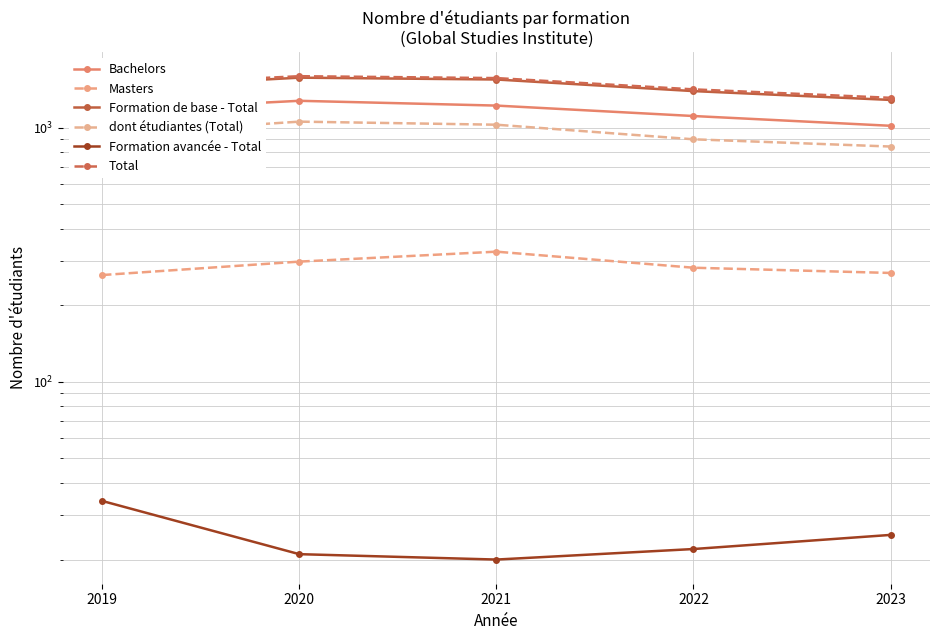

How many data points in Formation de base - Total are less than 1426?

2